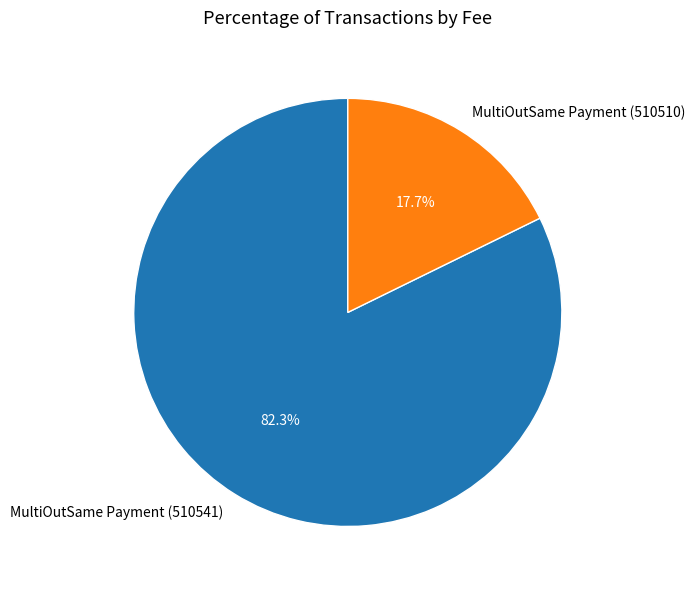

What portion of the pie excludes MultiOutSame Payment (510541)?

17.7%